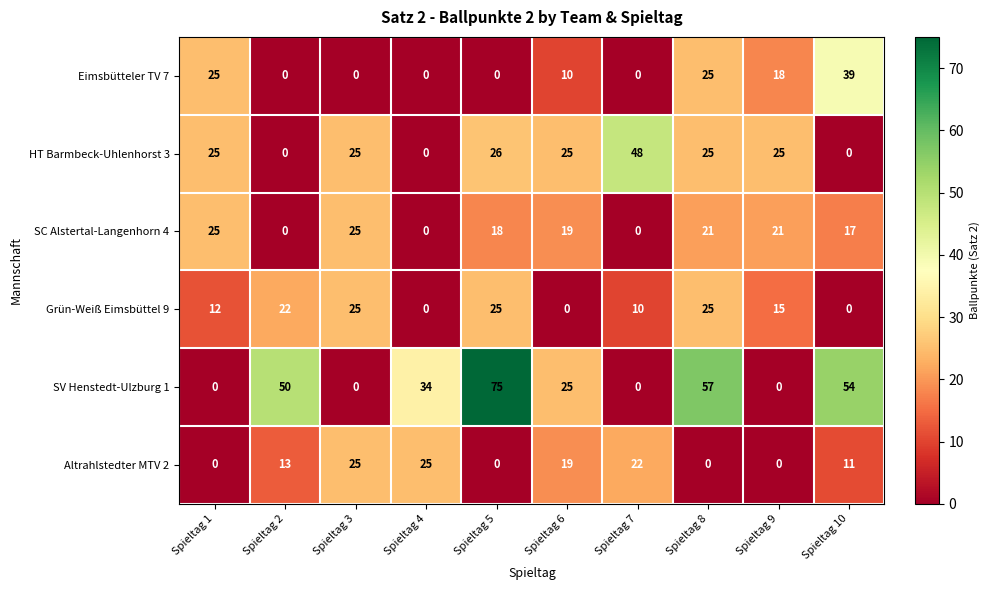

The value of SV Henstedt-Ulzburg 1 at Spieltag 9 is 0. True or false?

True